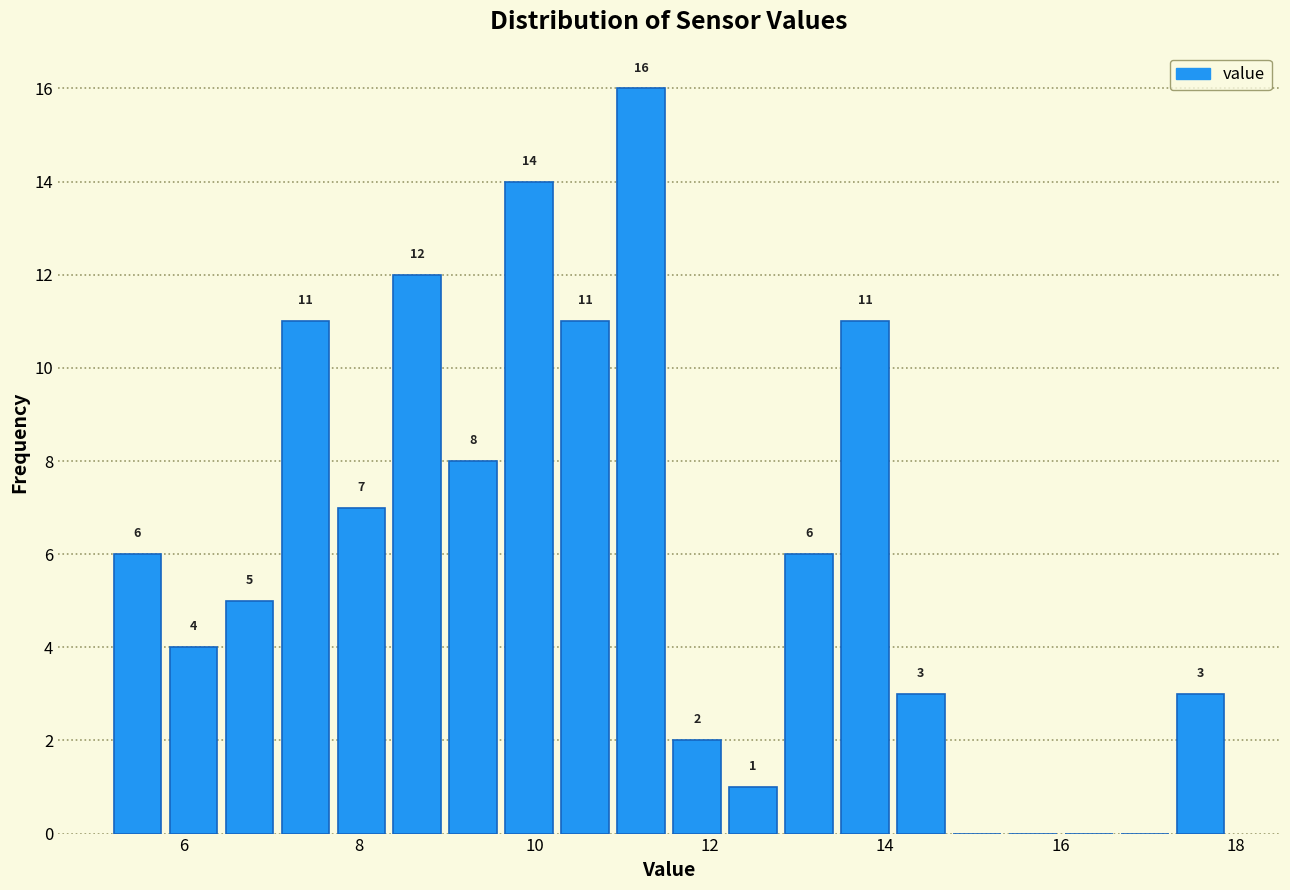

Read against the x-axis, roughly where is the centre of the tallest bar?

11.2